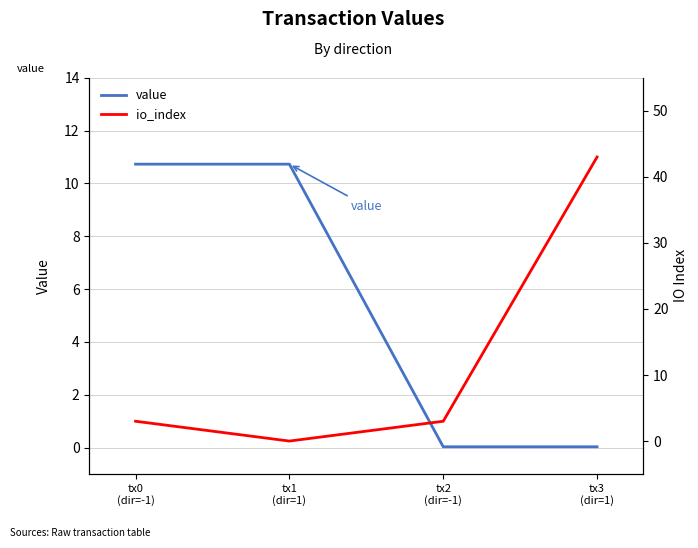

Which series has the largest range (max minus min)?

io_index